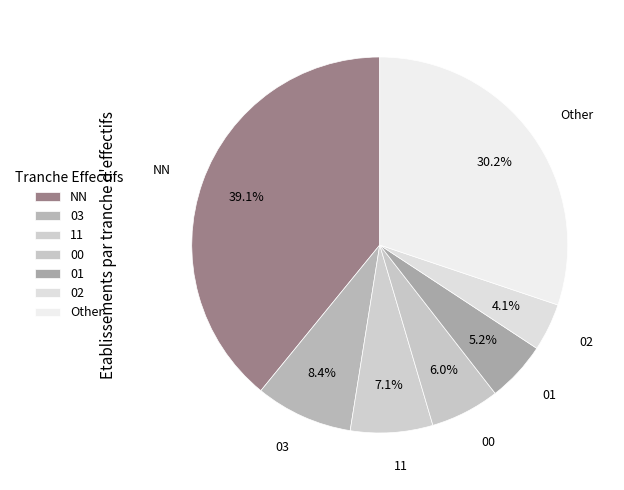

Is there any slice that represents more than half of the pie?

No